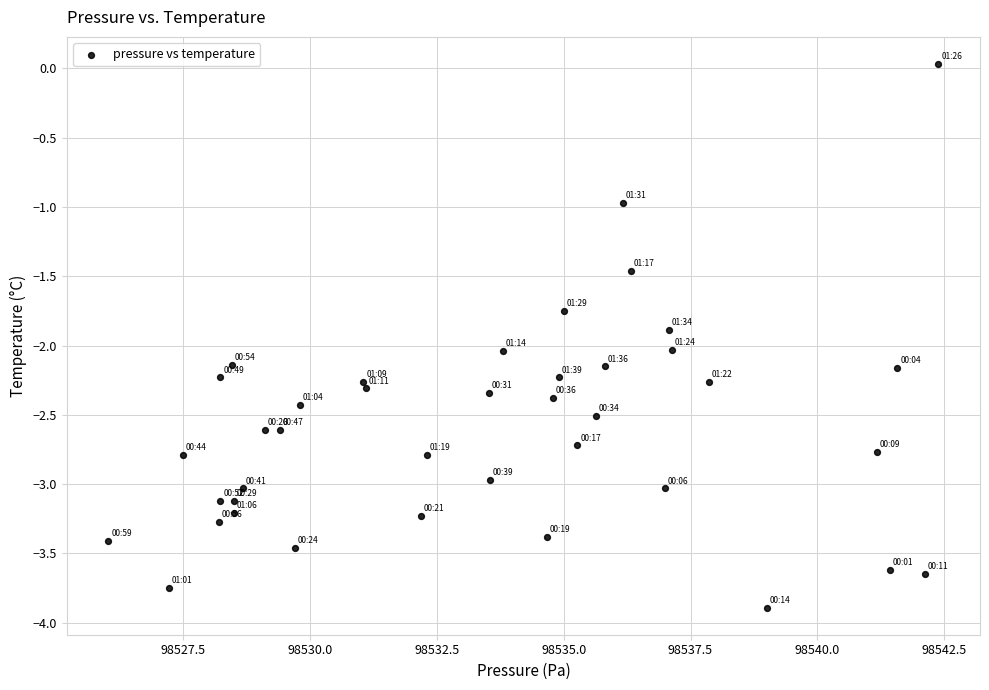

What is the range of Y values (max minus min)?

3.9